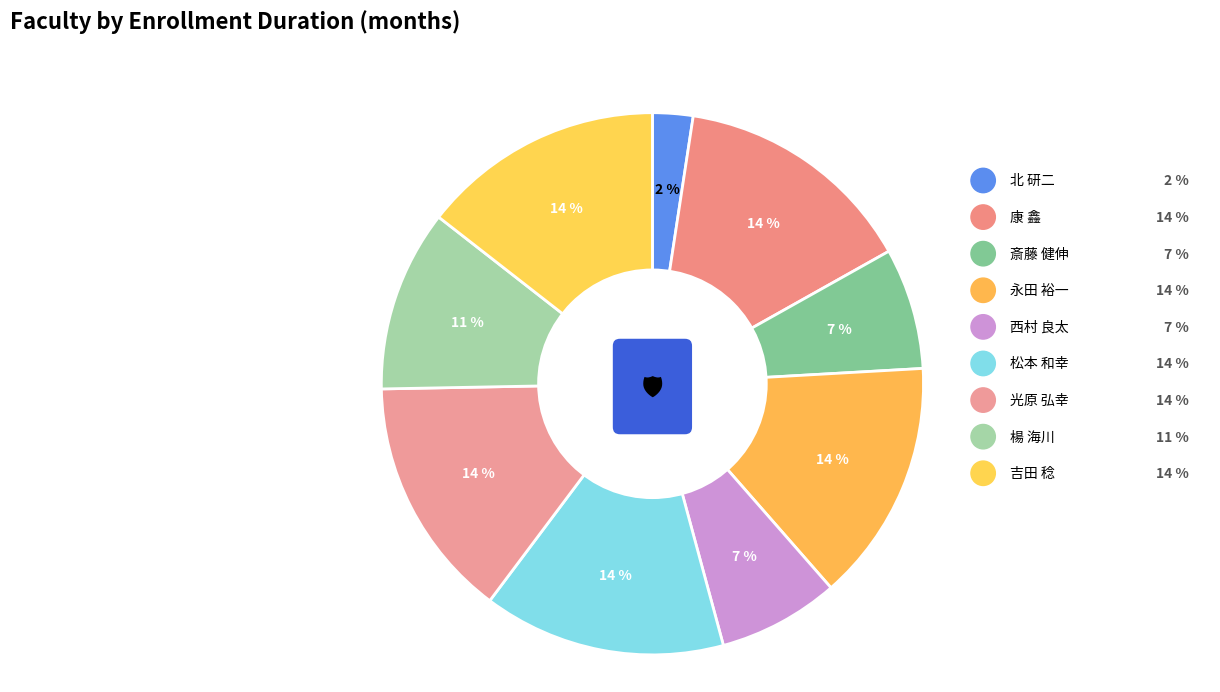

Which slice is the largest?

康 鑫